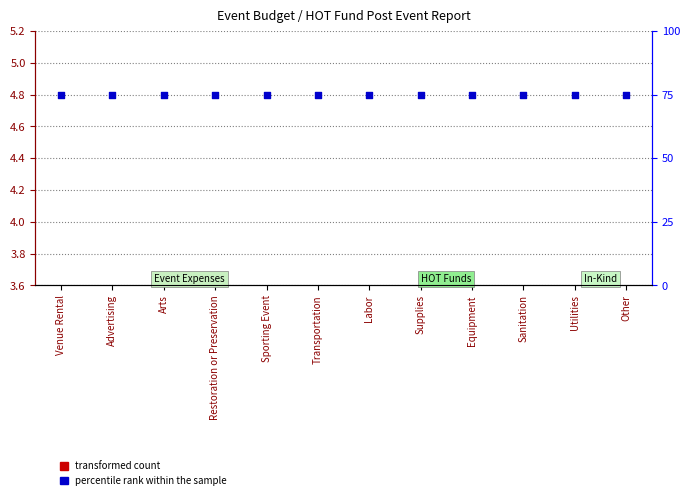

Which series has the widest spread of Y values?

transformed count